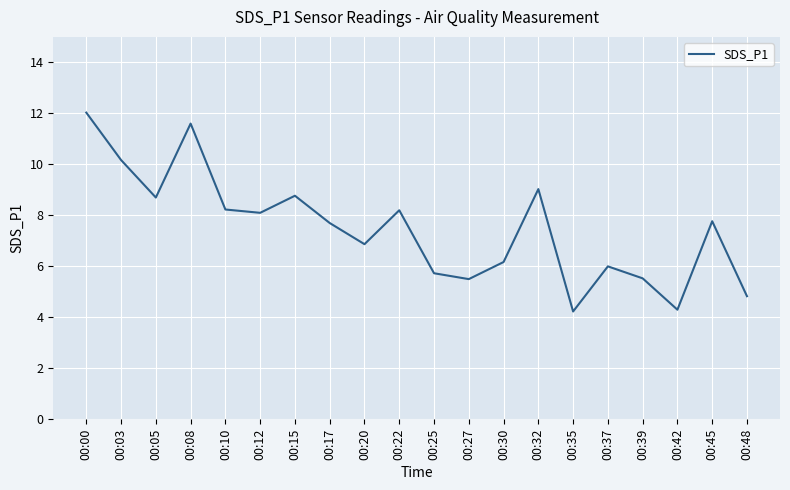

What is the greatest value displayed?

12.0